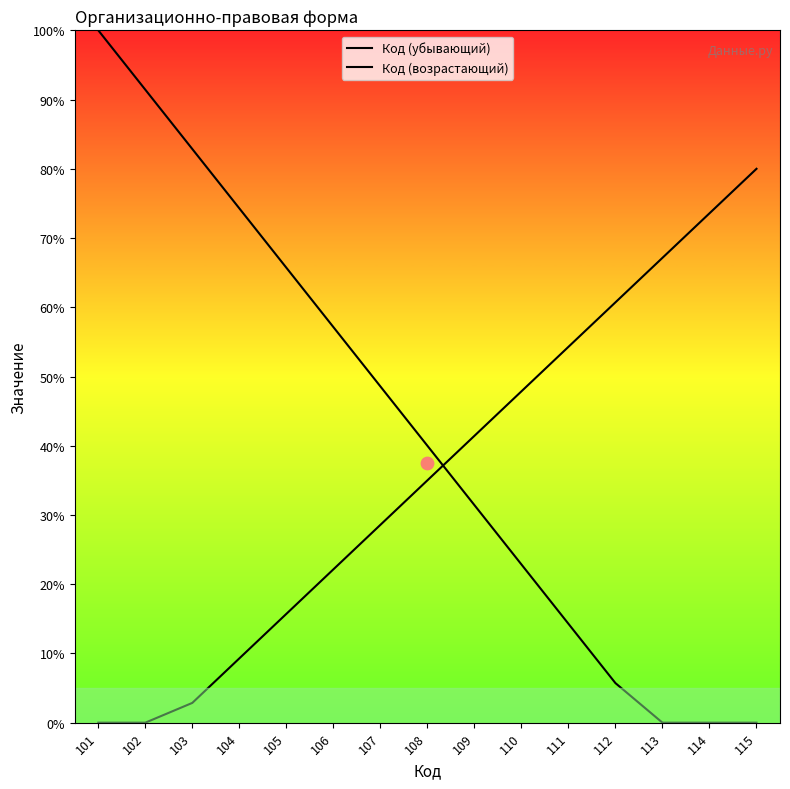

Which series has the largest total across all categories?

Код (убывающий)